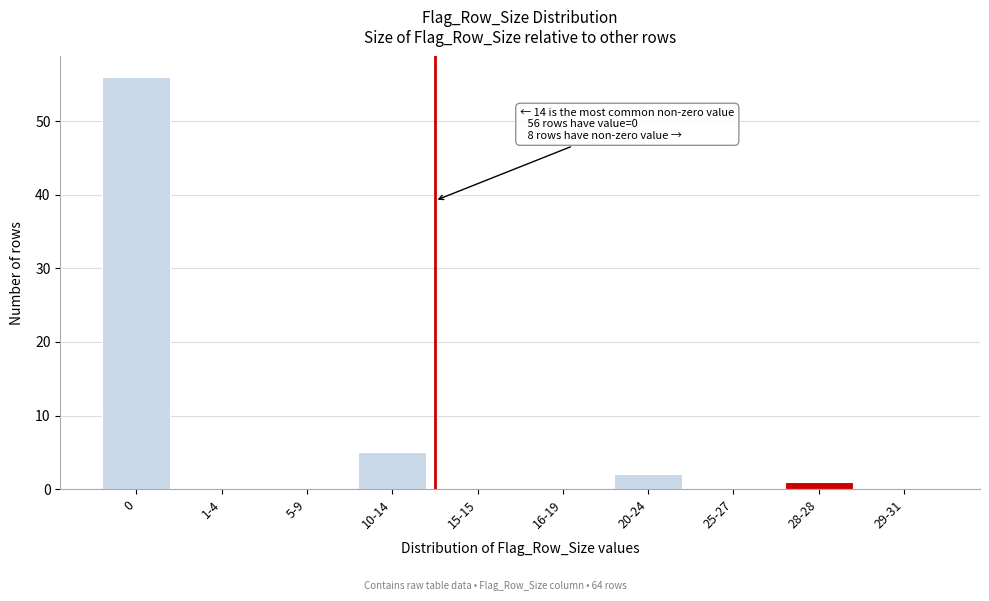

Reading left to right, what are all the values shown in this chart?

0=56	1-4=0	5-9=0	10-14=5	15-15=0	16-19=0	20-24=2	25-27=0	28-28=1	29-31=0